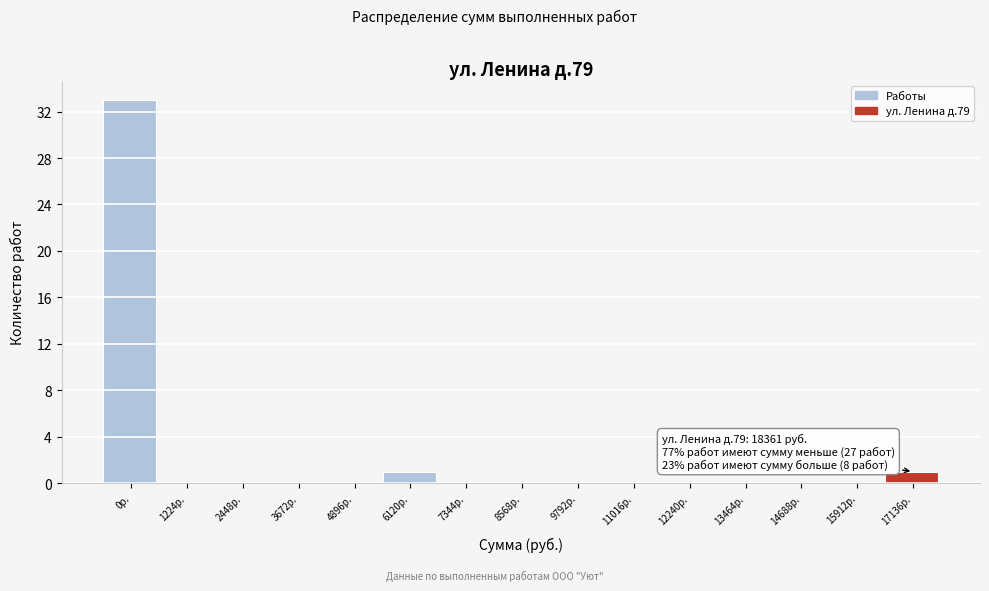

Reading left to right, what are all the values shown in this chart?

0р.=33	1224р.=0	2448р.=0	3672р.=0	4896р.=0	6120р.=1	7344р.=0	8568р.=0	9792р.=0	11016р.=0	12240р.=0	13464р.=0	14688р.=0	15912р.=0	17136р.=1